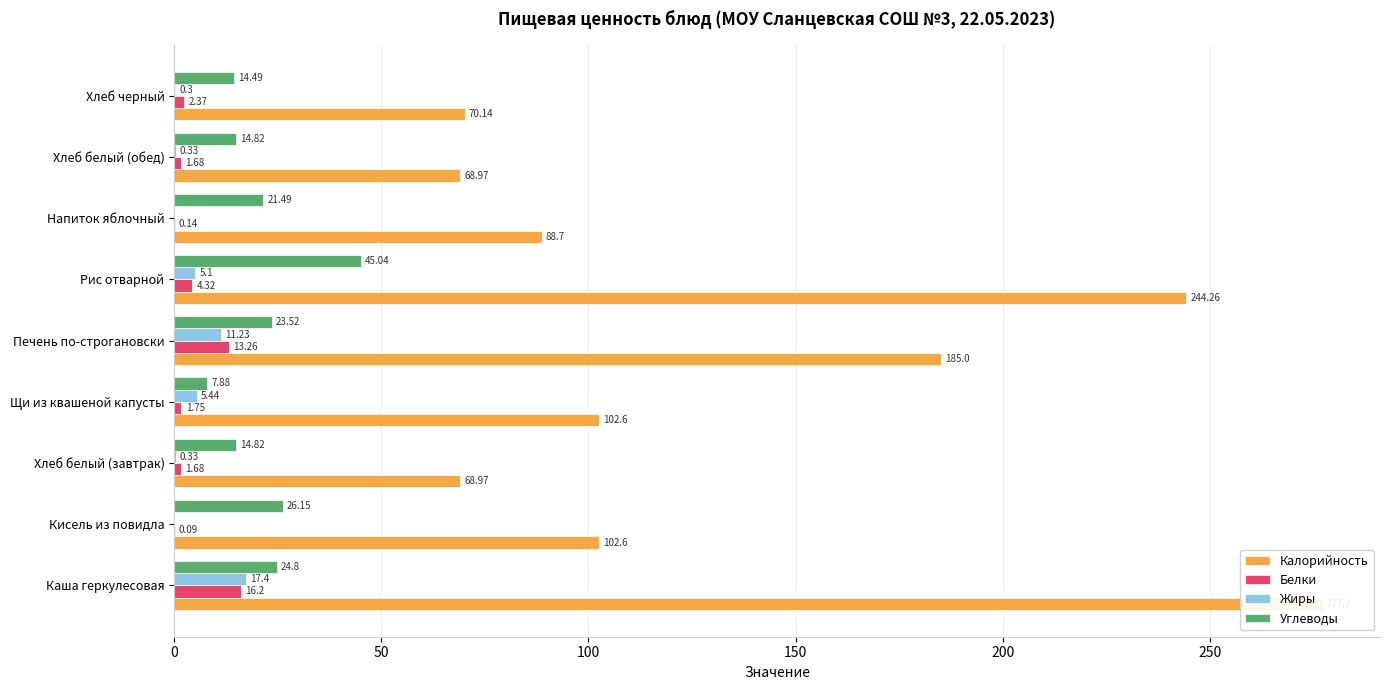

What is the highest value of the Углеводы series?

45.0